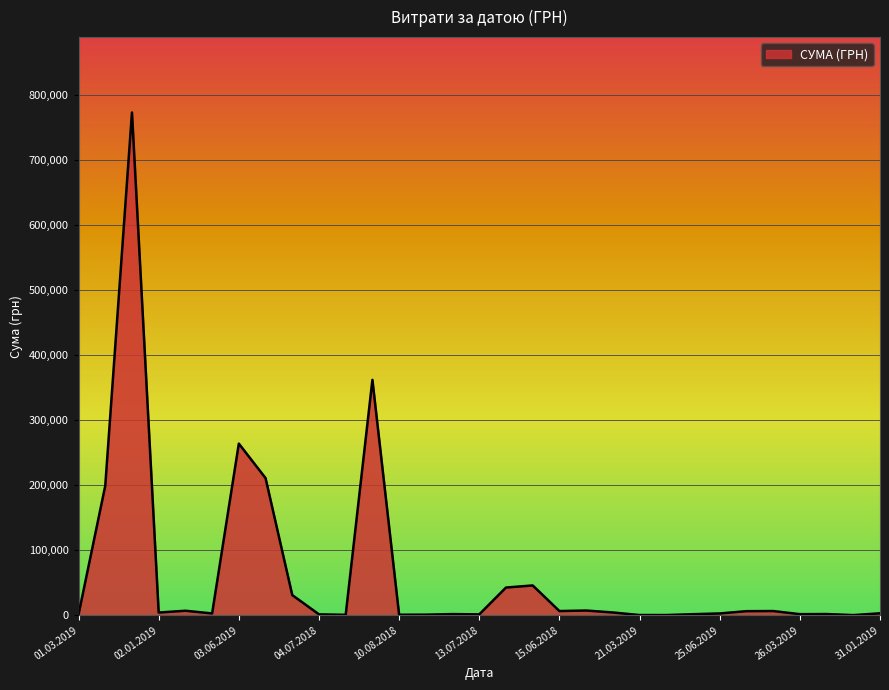

What is the maximum value shown in the chart?

773091.7